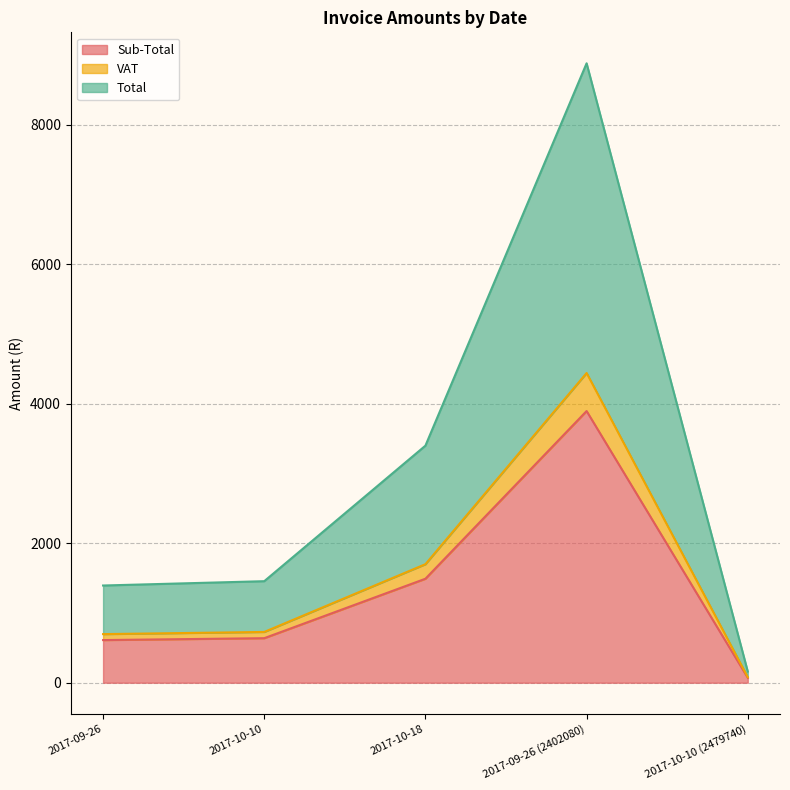

At which category is the sum across all series the highest?

2017-09-26 (2402080)